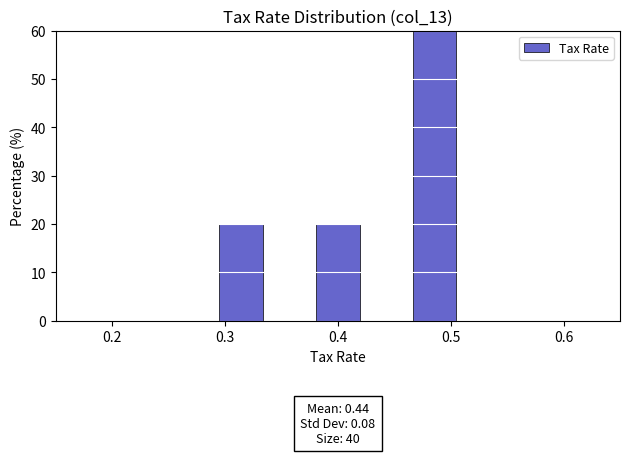

Which range on the x-axis has the tallest bar?

0.46 to 0.51